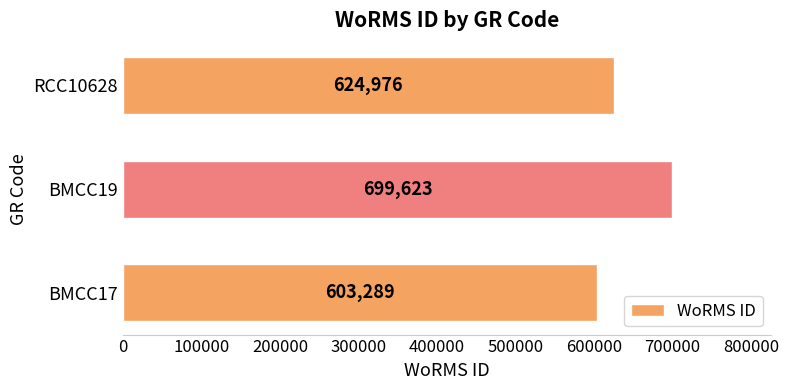

Is it true that the value at BMCC17 is 166300?

False